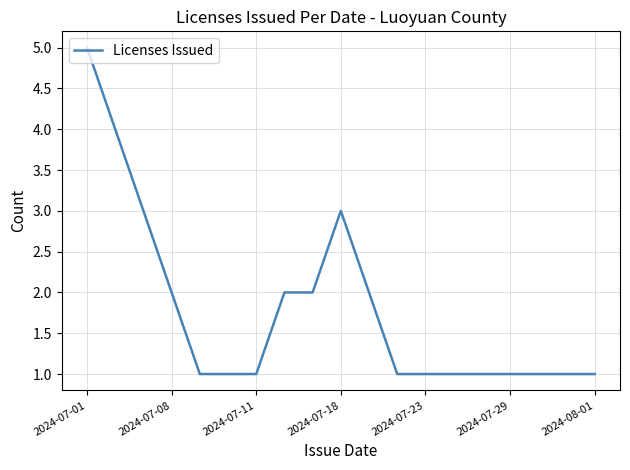

What is the difference between the maximum and minimum values?

4